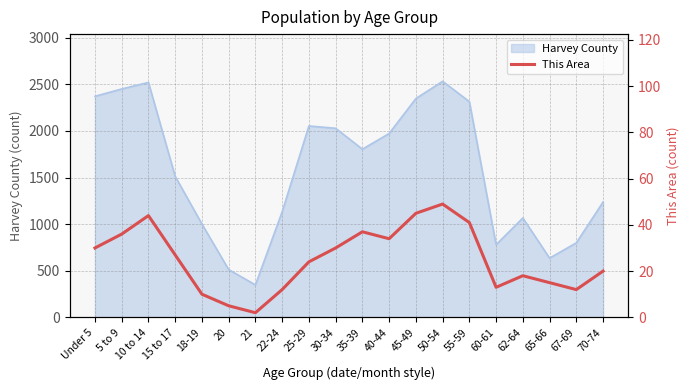

Reading left to right, what are all the values shown in this chart?

30	36	44	27	10	5	2	12	24	30	37	34	45	49	41	13	18	15	12	20